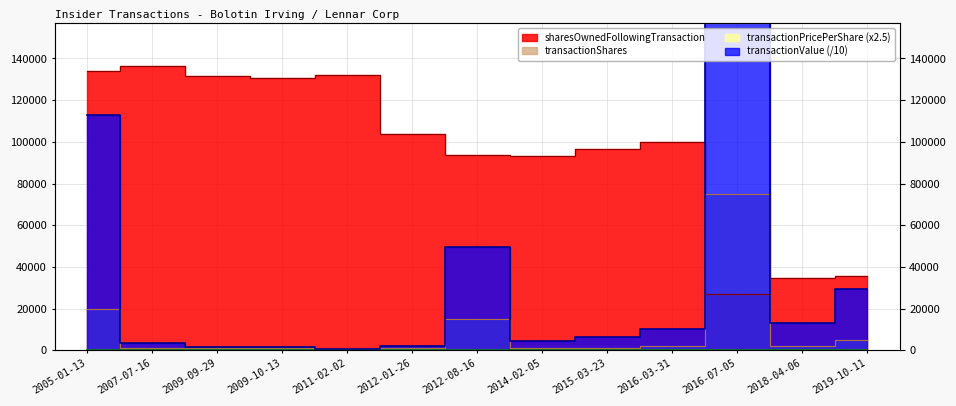

In transactionPricePerShare, how many points are higher than both neighbors (excluding endpoints)?

2